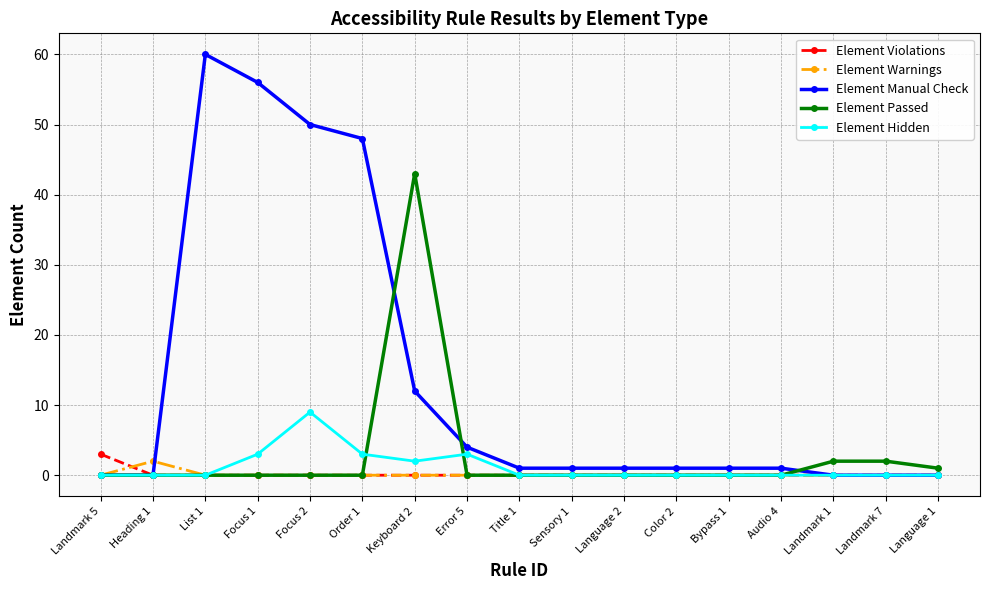

What is the maximum value for Element Warnings?

2